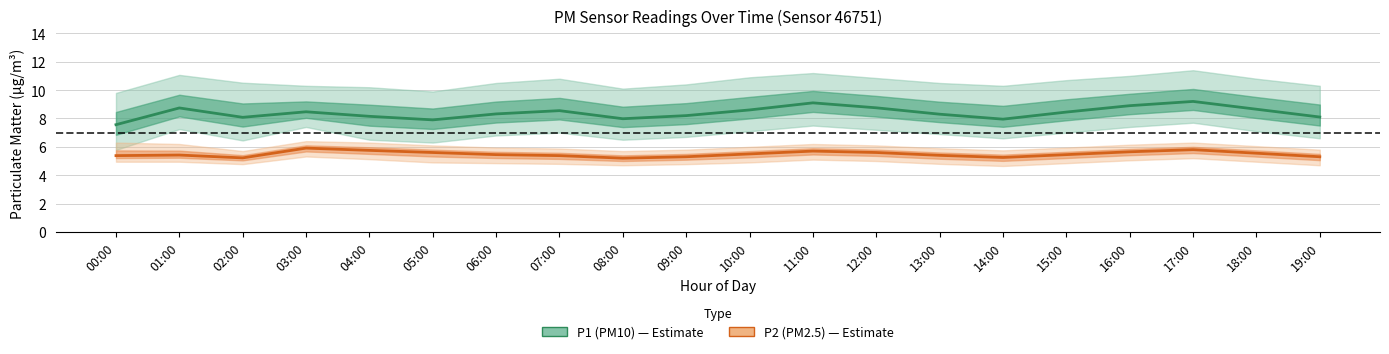

What is the sum of the P2 (PM2.5) values at 00:00 and 15:00?

10.8